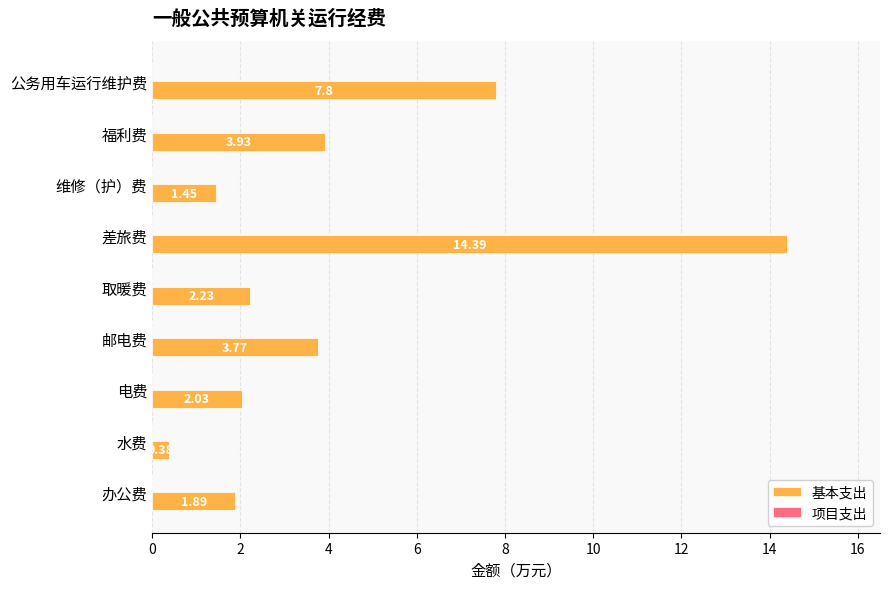

What is the difference between the second highest and minimum values?

7.4